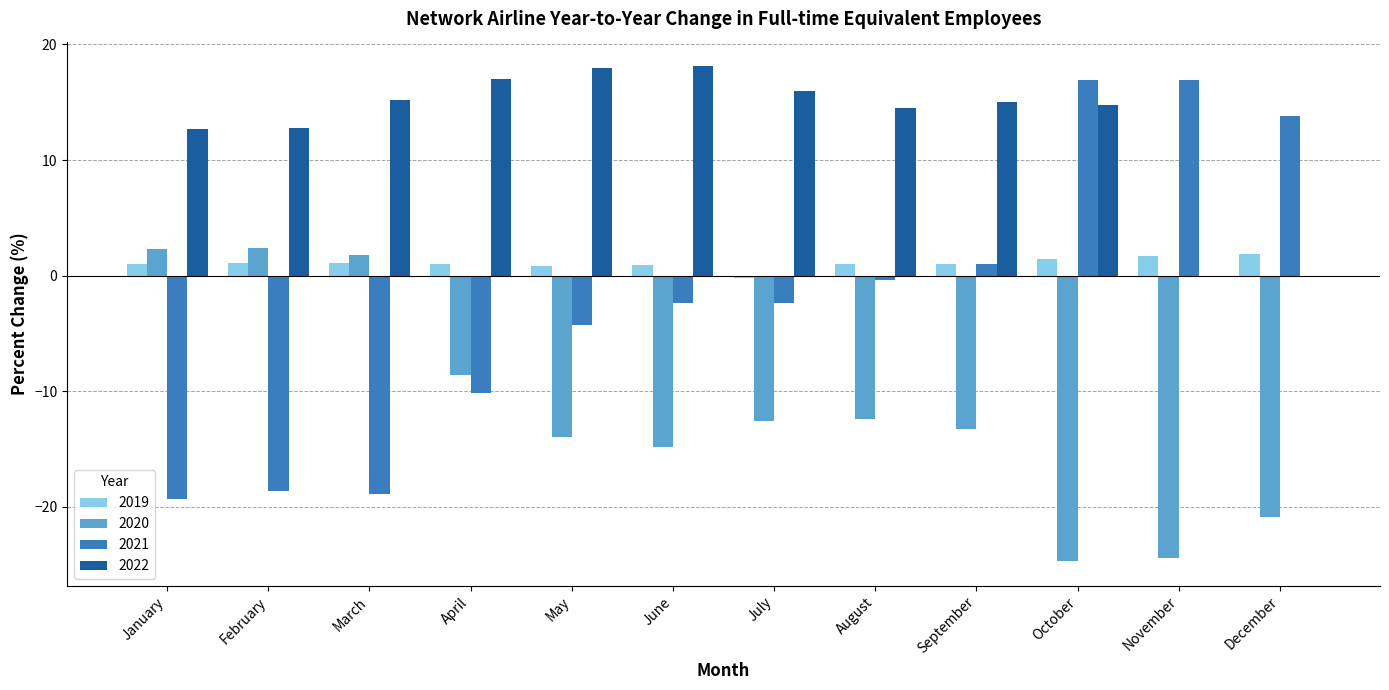

The value of 2021 at December is 13.8. True or false?

True